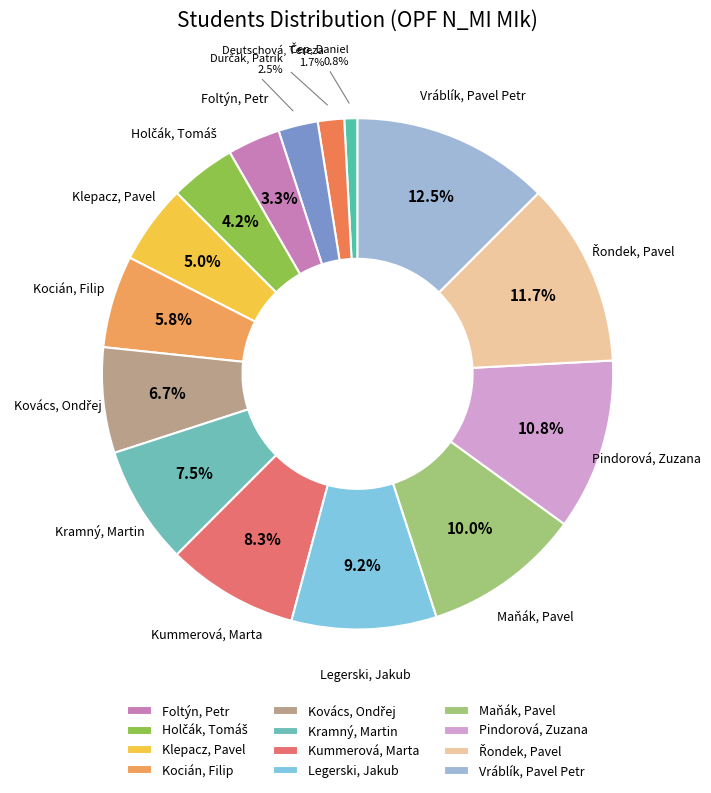

Is it true that Kocián, Filip is 6% of the pie?

True